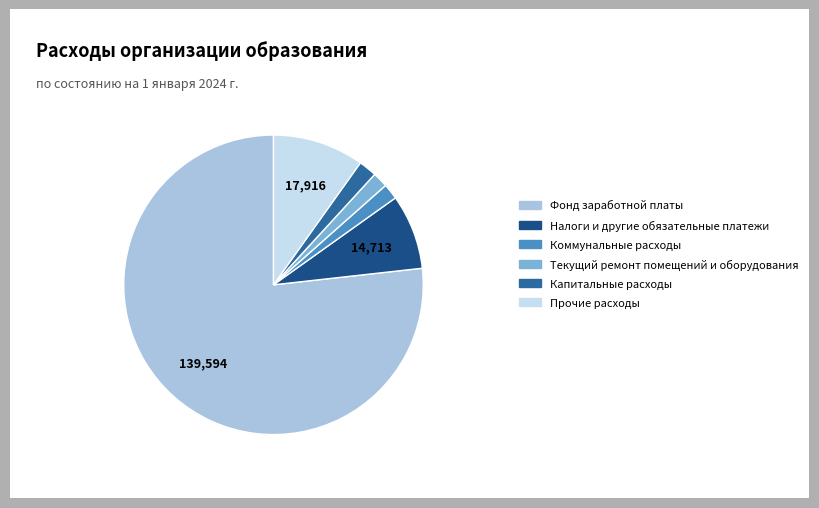

Count the number of slices in the pie.

6